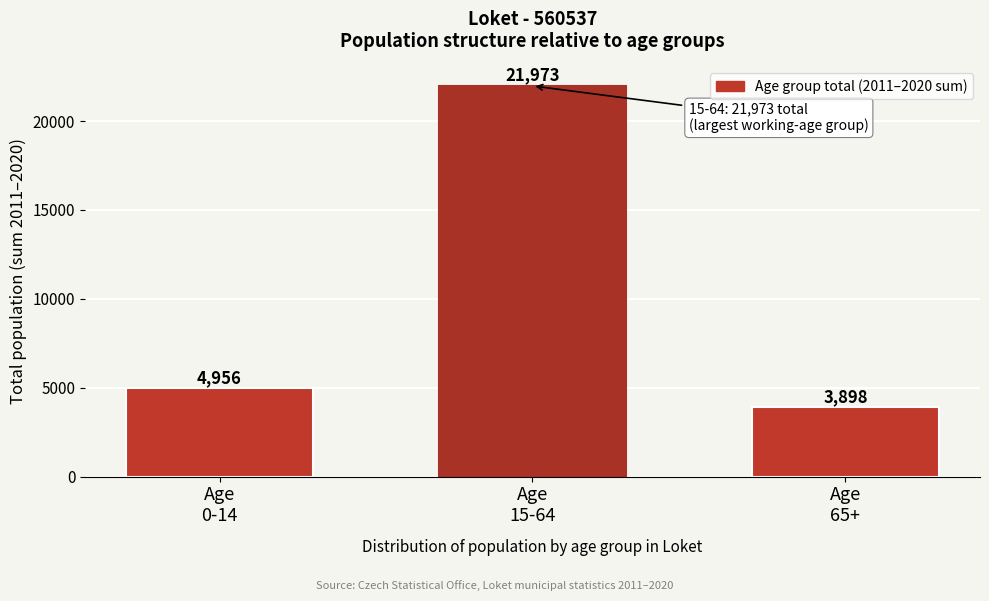

Reading left to right, extract all data points from this chart.

4956	21973	3898